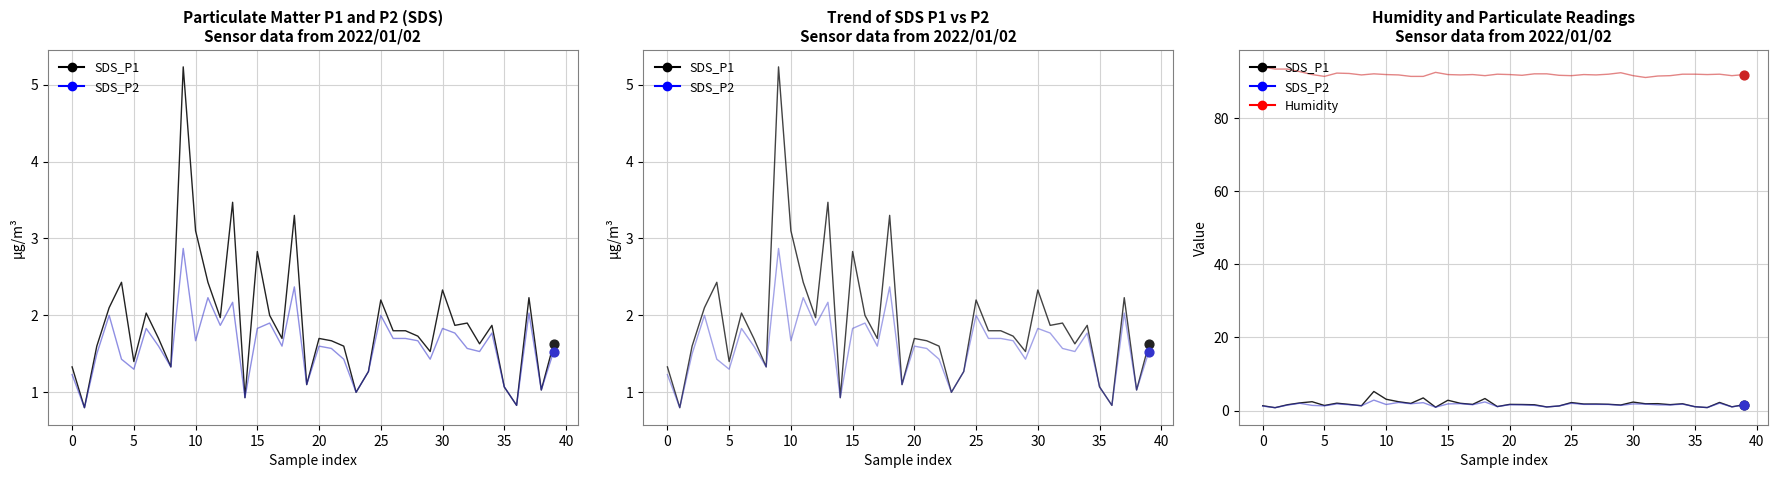

What are all the series names shown in the legend?

SDS_P1, SDS_P2, Humidity